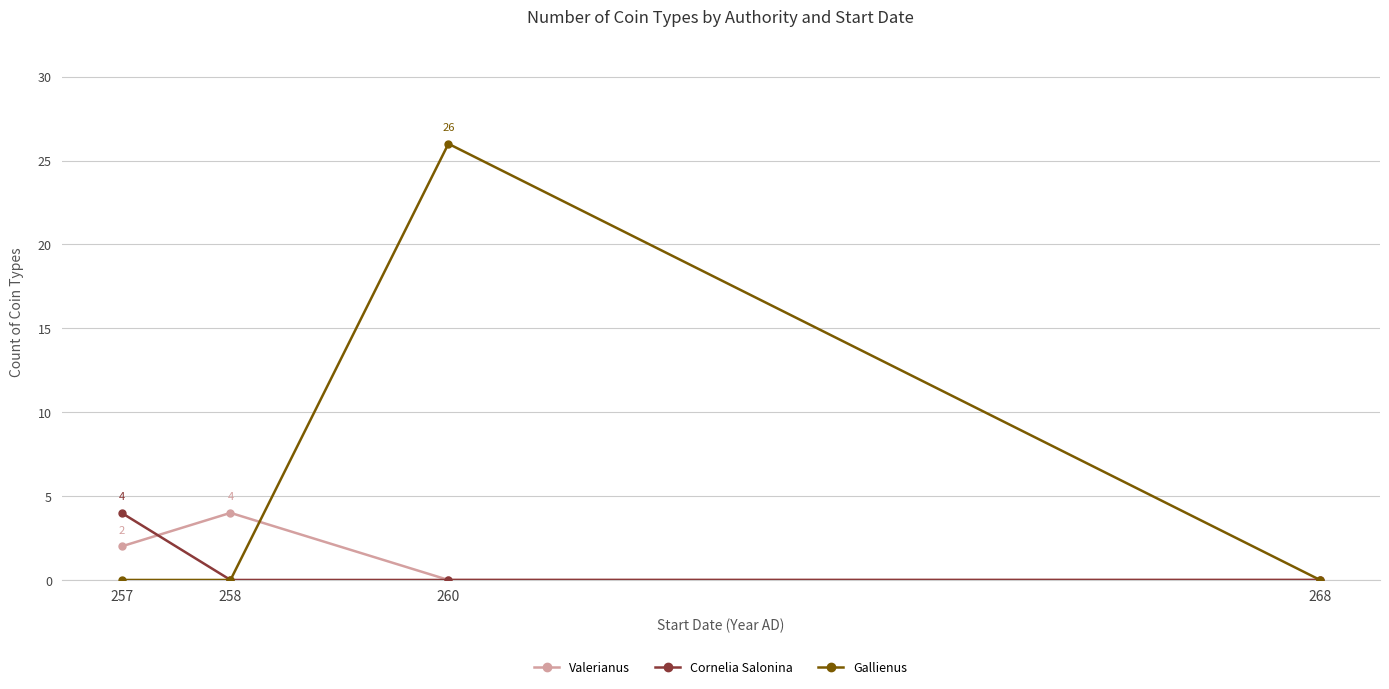

True or false: Cornelia Salonina has more than 1 interior local peaks.

False